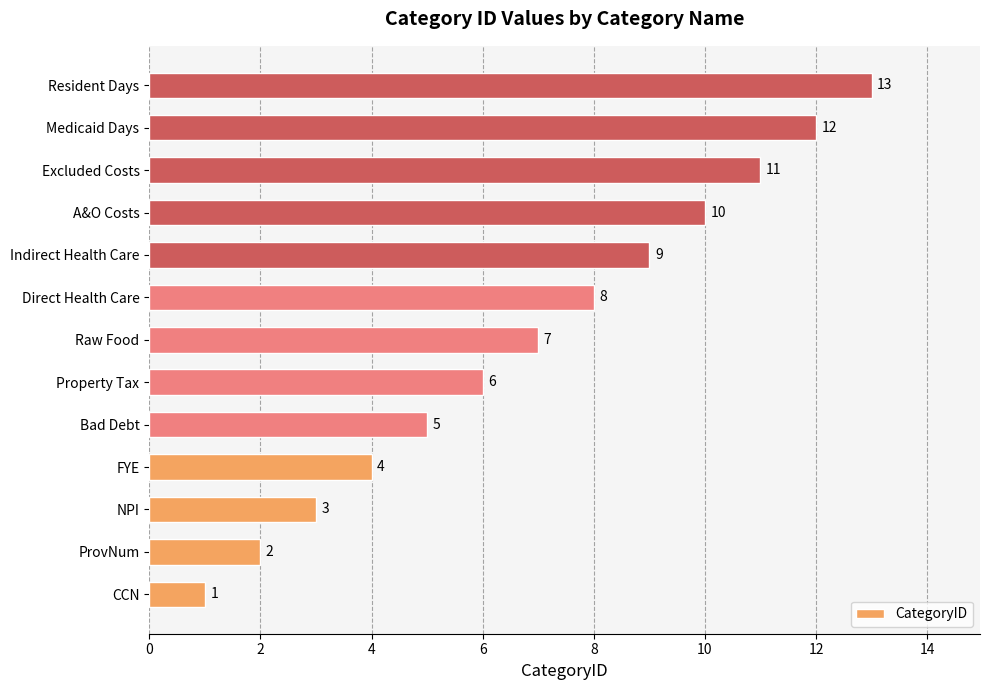

Which has a higher value, Indirect Health Care or NPI?

Indirect Health Care